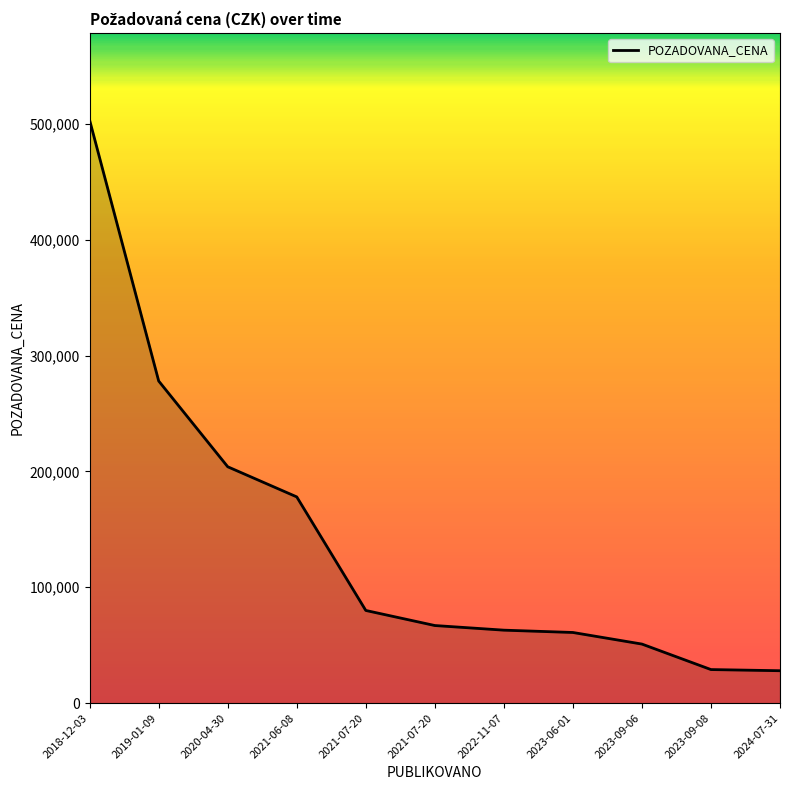

How many lines are shown in the chart?

1